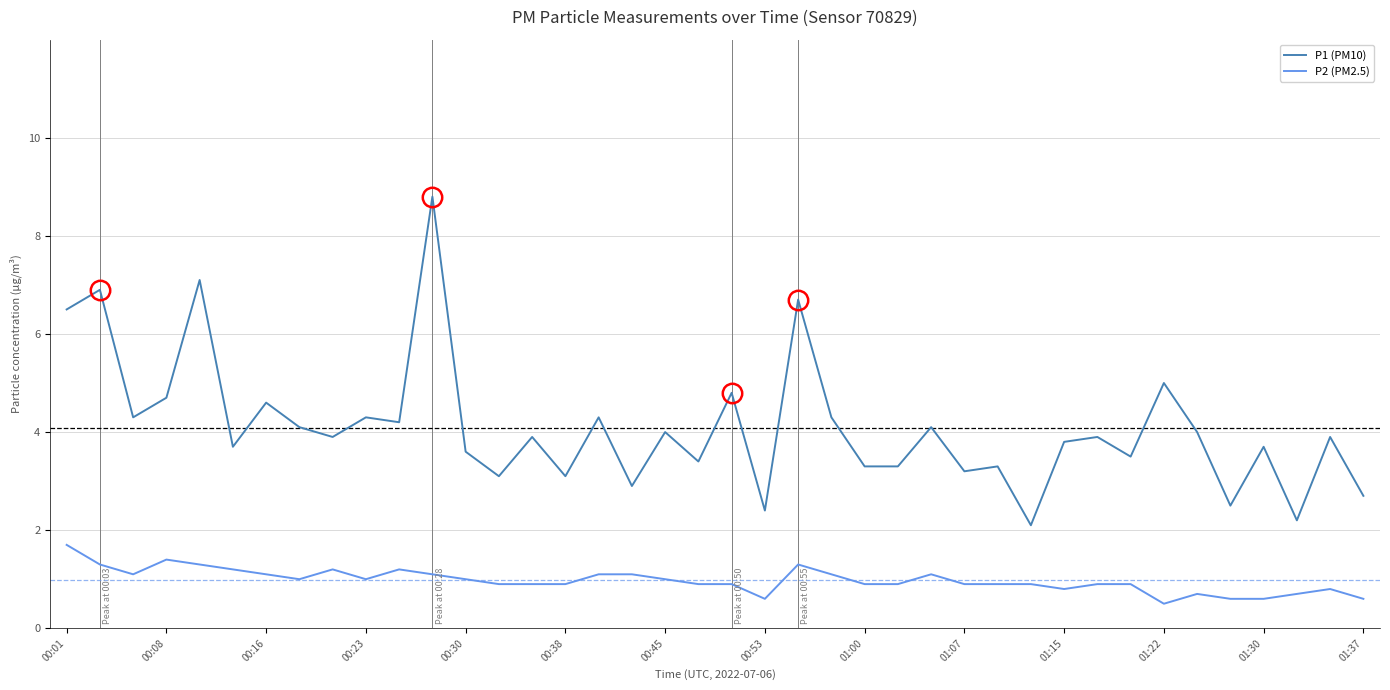

List the series in order of their peak value, lowest first.

P2 (PM2.5), P1 (PM10)